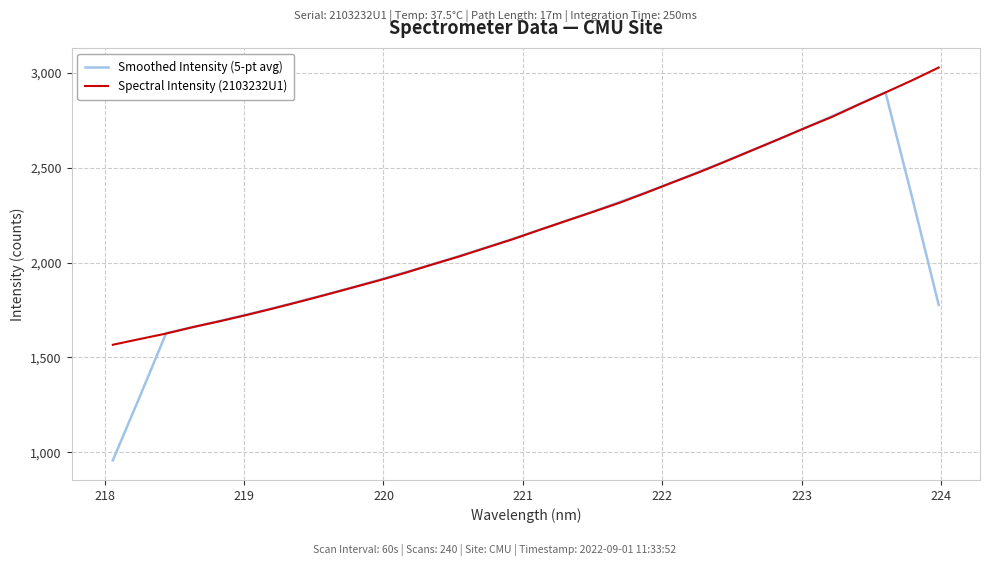

Rank the series by their maximum value, from lowest to highest.

Smoothed Intensity (5-pt avg), Spectral Intensity (2103232U1)